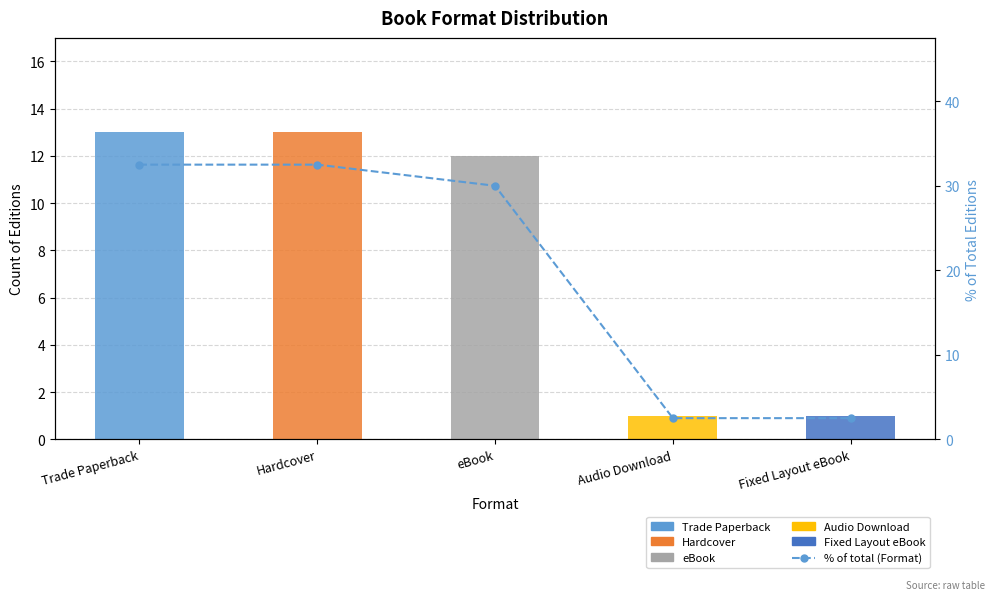

What is the sum of all values?

100.0